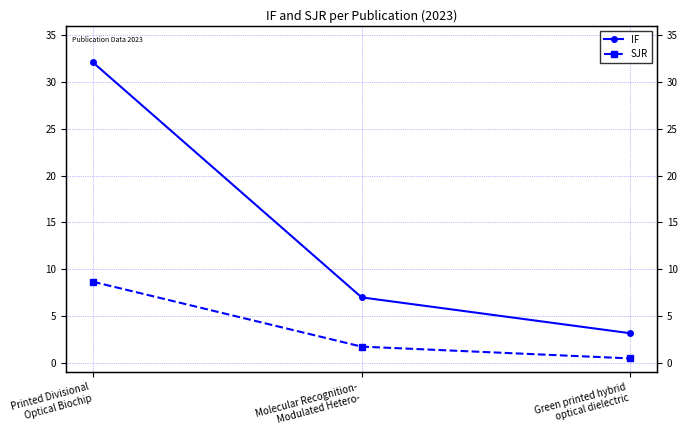

What is the label of the 2nd point from the right?

Molecular Recognition-
Modulated Hetero-